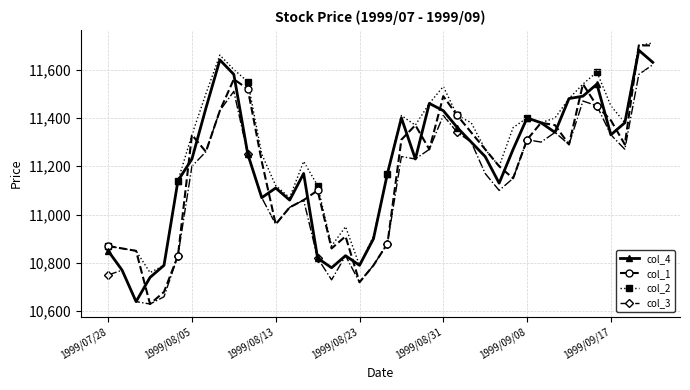

In col_2, how many points are lower than both neighbors (excluding endpoints)?

8